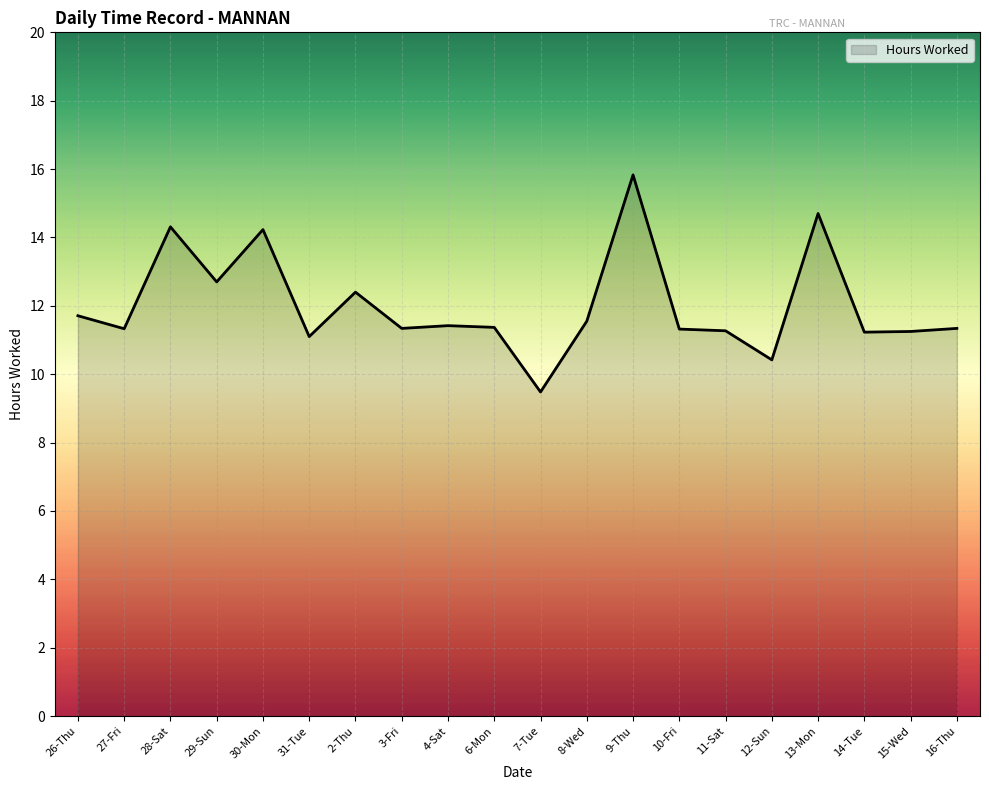

The chart shows a value of 14.7 at 13-Mon. True or false?

True